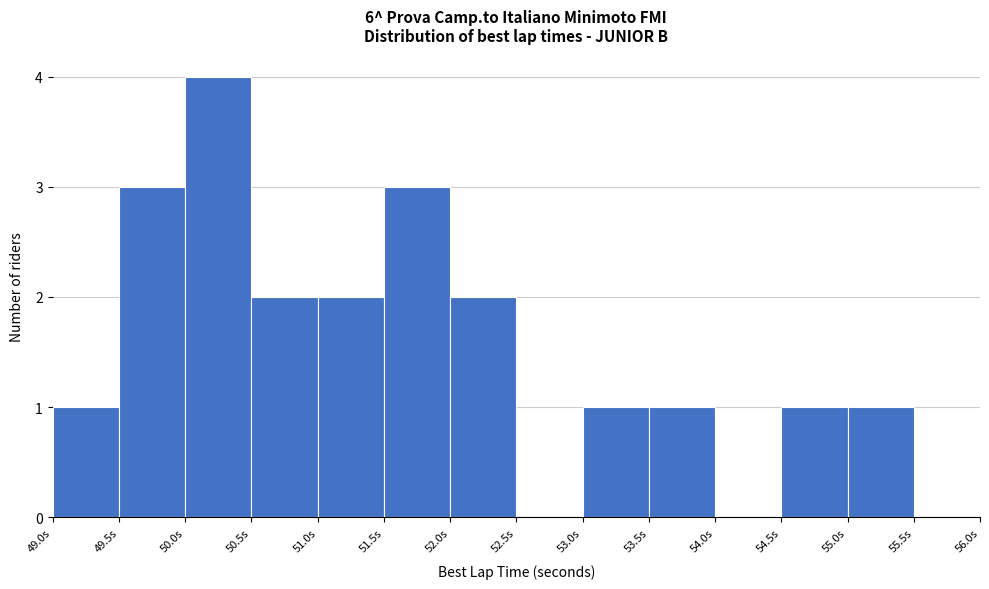

Reading left to right, transcribe this chart: for each bar, give the range it covers on the x-axis and its height. The values are not printed on the chart, so give them approximately, as read against the axis.

49.0 to 49.5: 1
49.5 to 50.0: 3
50.0 to 50.5: 4
50.5 to 51.0: 2
51.0 to 51.5: 2
51.5 to 52.0: 3
52.0 to 52.5: 2
52.5 to 53.0: 0
53.0 to 53.5: 1
53.5 to 54.0: 1
54.0 to 54.5: 0
54.5 to 55.0: 1
55.0 to 55.5: 1
55.5 to 56.0: 0